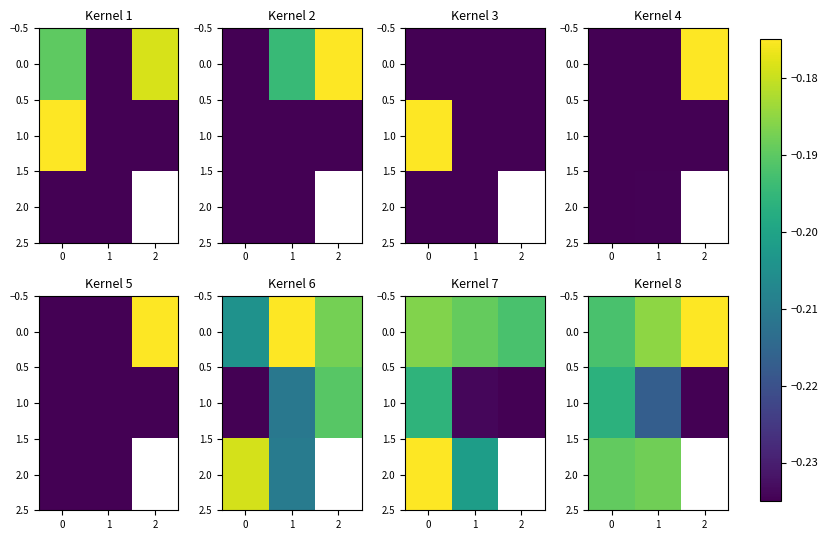

How many categories are shown in the chart?

3